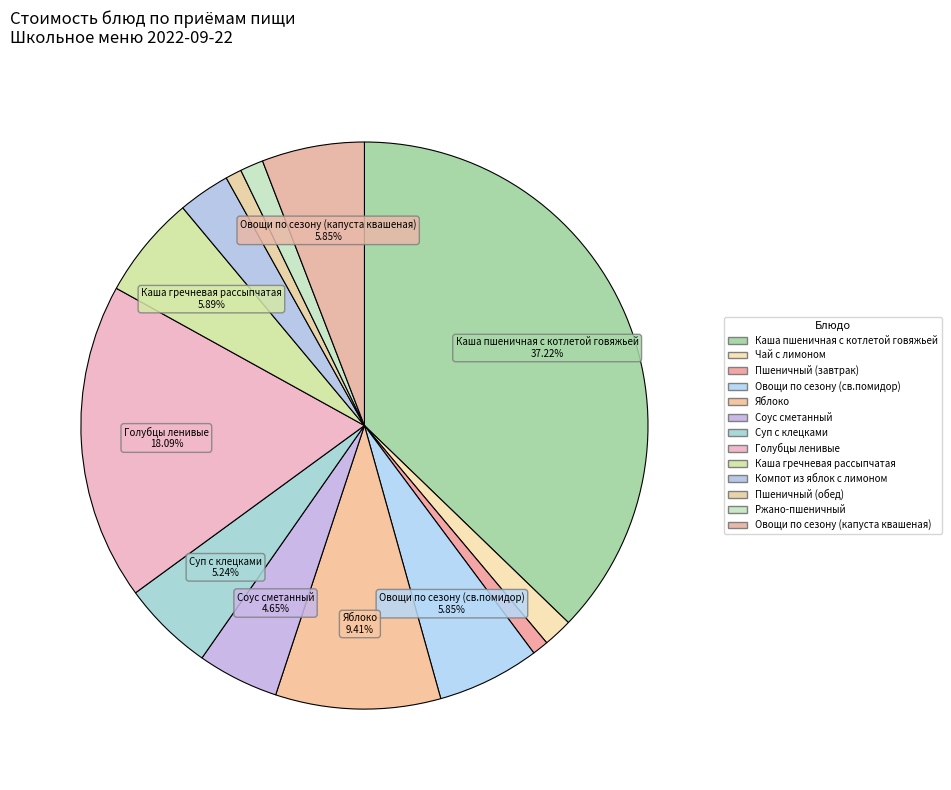

How many segments does this pie chart have?

13